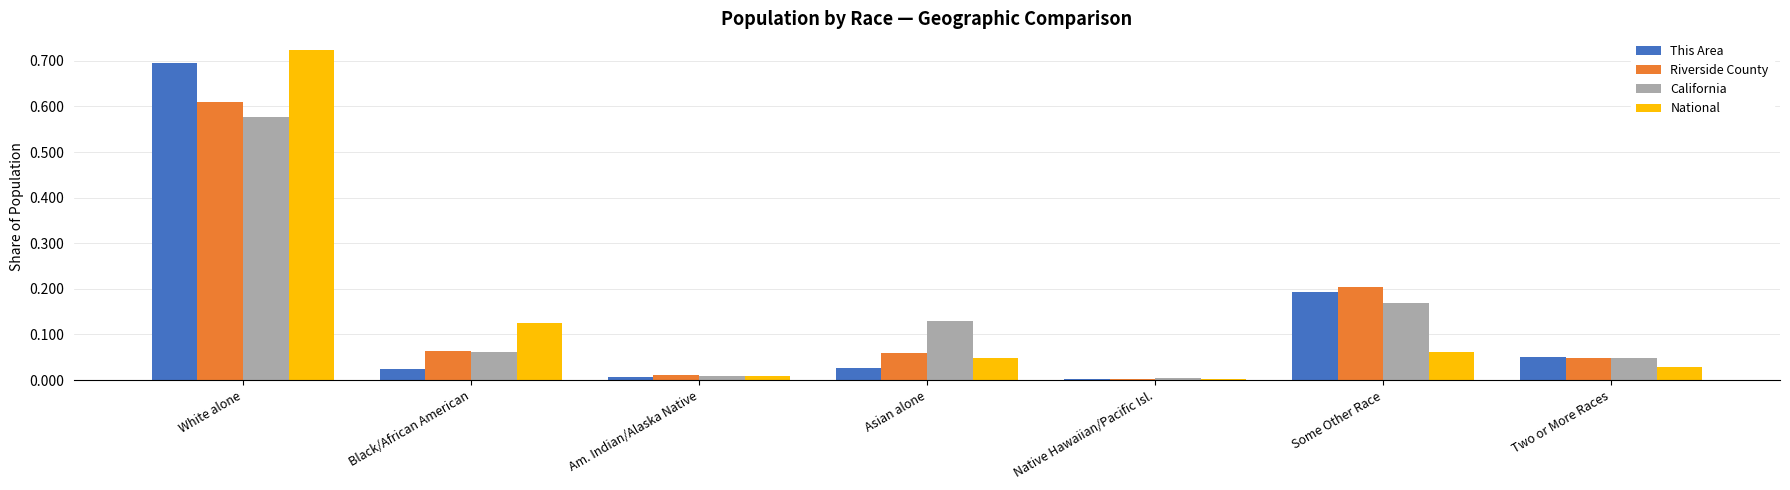

Is the value of National at Two or More Races greater than the value of Riverside County at Native Hawaiian/Pacific Isl.?

Yes